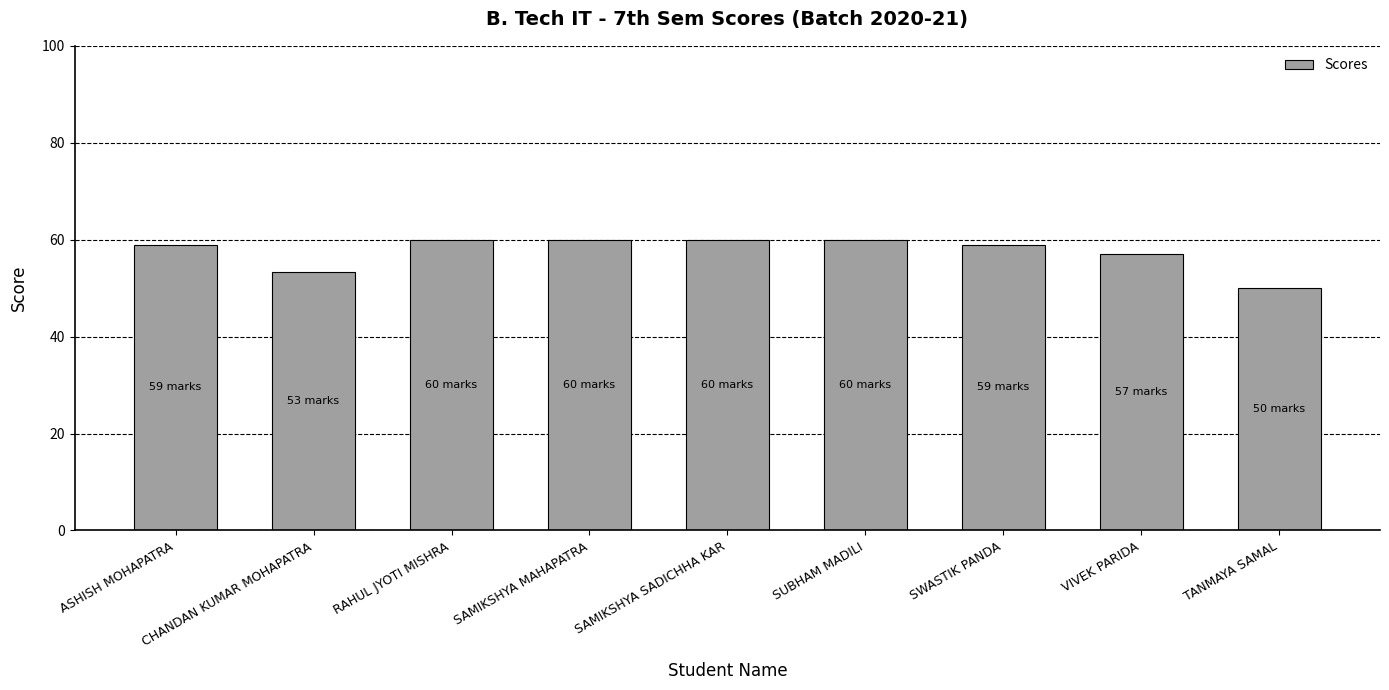

Which has a higher value, ASHISH MOHAPATRA or SAMIKSHYA MAHAPATRA?

SAMIKSHYA MAHAPATRA